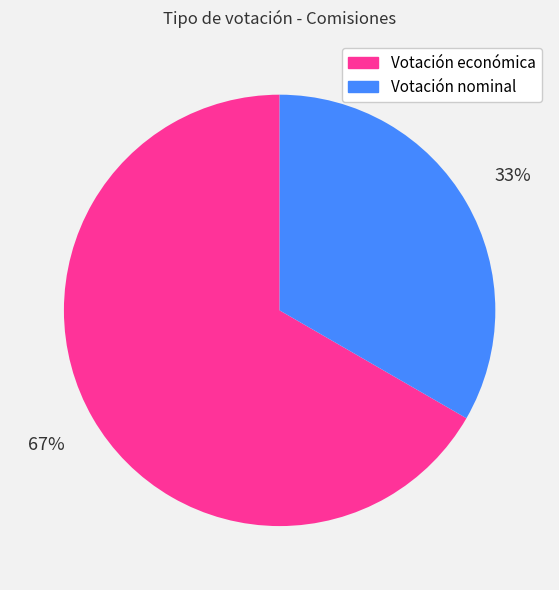

Do Votación económica and Votación nominal together represent more than half of the pie?

Yes